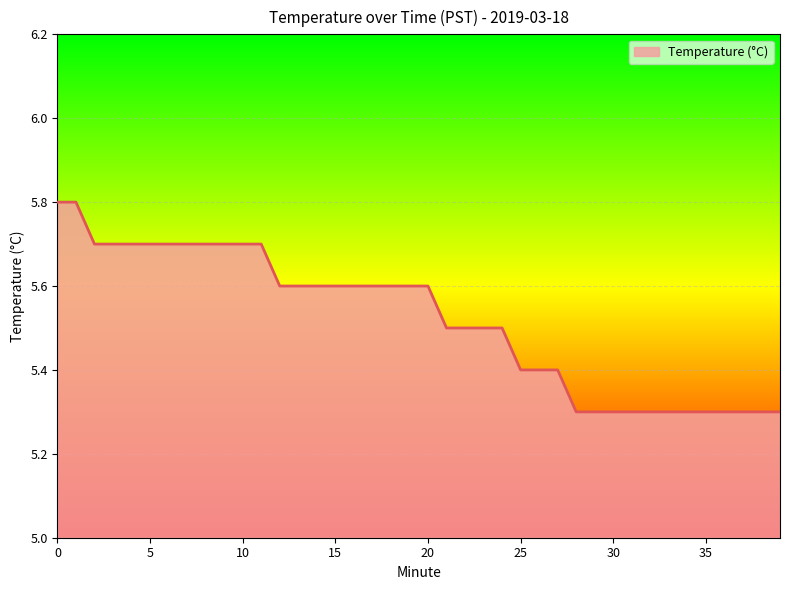

What is the average value?

5.5